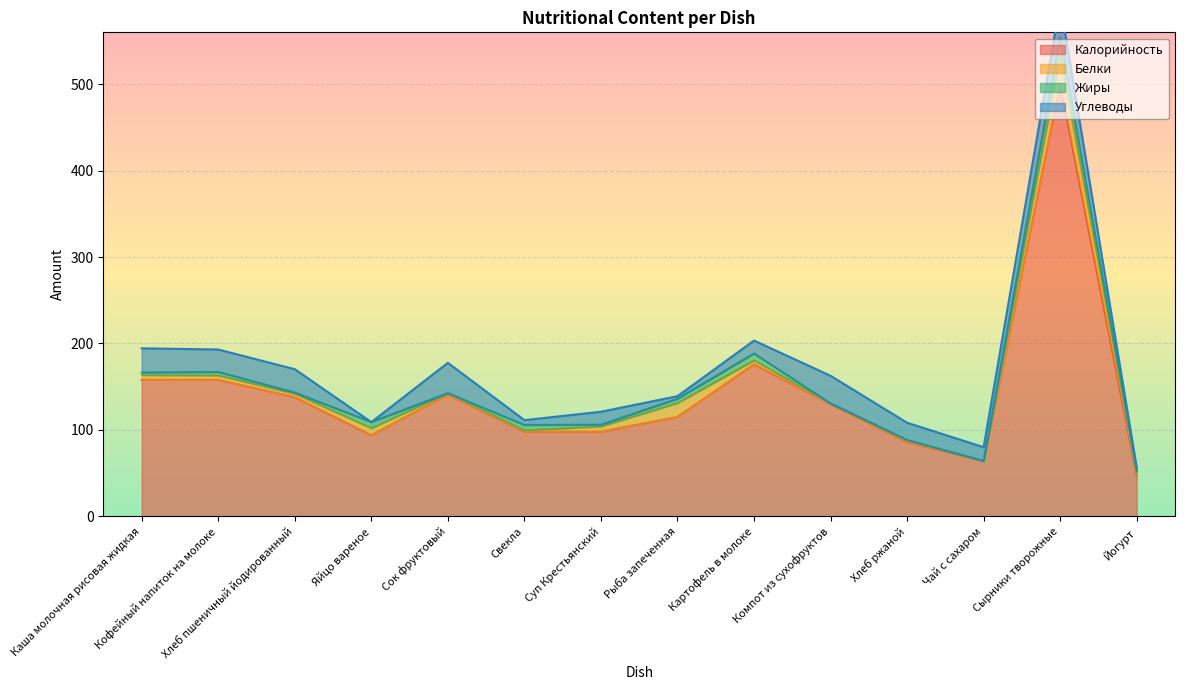

Reading left to right, what are all the values shown in this chart?

Калорийность: Каша молочная рисовая жидкая=158.0	Кофейный напиток на молоке=158.0	Хлеб пшеничный йодированный=138.0	Яйцо вареное=94.0	Сок фруктовый=141.0	Свекла=98.0	Суп Крестьянский=98.0	Рыба запеченная=115.0	Картофель в молоке=176.0	Компот из сухофруктов=130.0	Хлеб ржаной=86.0	Чай с сахаром=64.0	Сырники творожные=500.0	Йогурт=47.5
Белки: Каша молочная рисовая жидкая=5.4	Кофейный напиток на молоке=5.0	Хлеб пшеничный йодированный=3.9	Яйцо вареное=8.0	Сок фруктовый=1.5	Свекла=1.4	Суп Крестьянский=6.0	Рыба запеченная=16.0	Картофель в молоке=4.4	Компот из сухофруктов=0.6	Хлеб ржаной=2.0	Чай с сахаром=0.0	Сырники творожные=33.0	Йогурт=2.5
Жиры: Каша молочная рисовая жидкая=3.0	Кофейный напиток на молоке=4.0	Хлеб пшеничный йодированный=1.4	Яйцо вареное=7.0	Сок фруктовый=0.0	Свекла=6.3	Суп Крестьянский=2.0	Рыба запеченная=5.0	Картофель в молоке=8.0	Компот из сухофруктов=0.0	Хлеб ржаной=0.3	Чай с сахаром=0.0	Сырники творожные=21.0	Йогурт=2.2
Углеводы: Каша молочная рисовая жидкая=28.0	Кофейный напиток на молоке=26.0	Хлеб пшеничный йодированный=27.0	Яйцо вареное=0.0	Сок фруктовый=35.1	Свекла=5.6	Суп Крестьянский=15.0	Рыба запеченная=3.0	Картофель в молоке=15.0	Компот из сухофруктов=32.0	Хлеб ржаной=20.0	Чай с сахаром=16.0	Сырники творожные=40.0	Йогурт=4.2